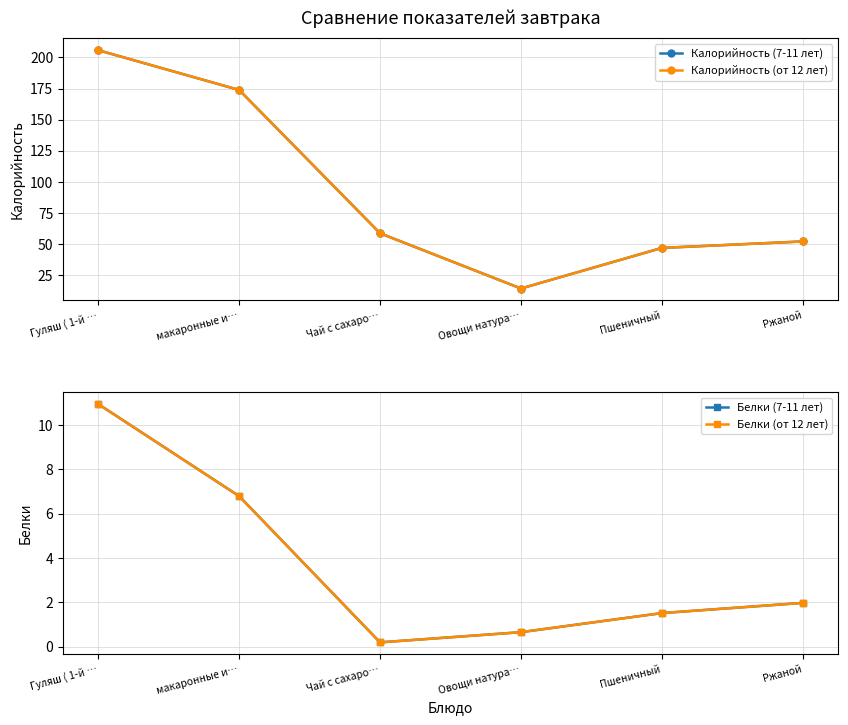

Reading left to right, extract all data points from this chart.

Калорийность (7-11 лет): Гуляш ( 1-й …=205.8	макаронные и…=173.9	Чай с сахаро…=58.8	Овощи натура…=14.4	Пшеничный=47.0	Ржаной=52.2
Калорийность (от 12 лет): Гуляш ( 1-й …=205.8	макаронные и…=173.9	Чай с сахаро…=58.8	Овощи натура…=14.4	Пшеничный=47.0	Ржаной=52.2
Белки (7-11 лет): Гуляш ( 1-й …=10.9	макаронные и…=6.8	Чай с сахаро…=0.2	Овощи натура…=0.7	Пшеничный=1.5	Ржаной=2.0
Белки (от 12 лет): Гуляш ( 1-й …=10.9	макаронные и…=6.8	Чай с сахаро…=0.2	Овощи натура…=0.7	Пшеничный=1.5	Ржаной=2.0